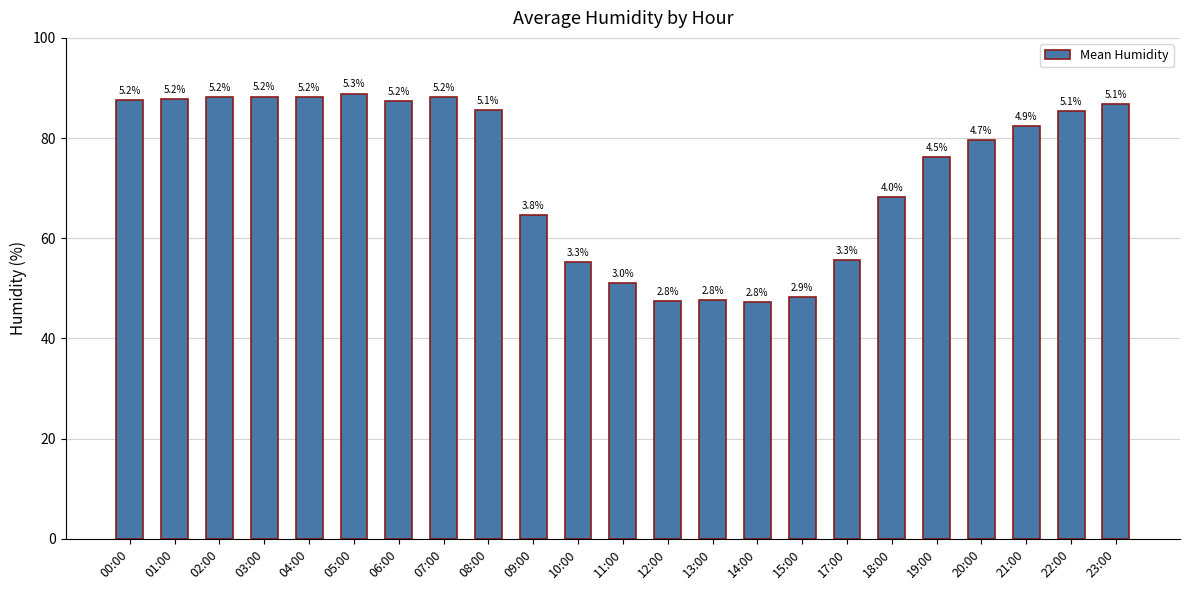

What is the ratio of the value at 22:00 to the value at 23:00?

1.0